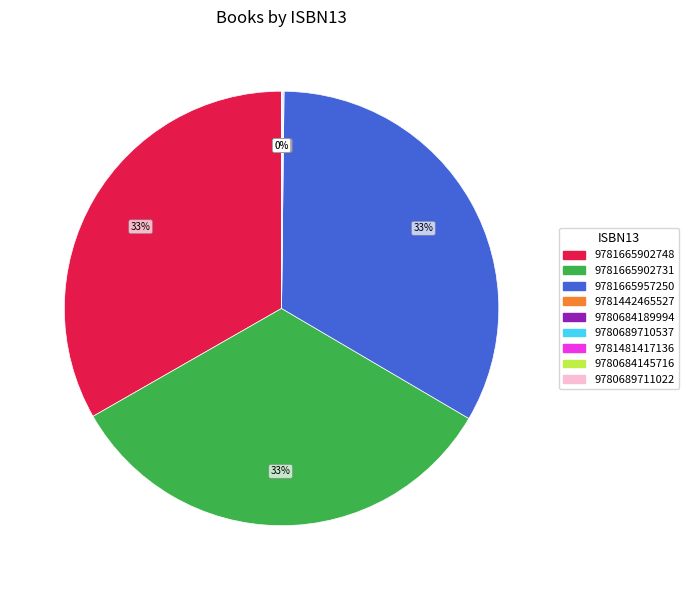

To the nearest percent, what is the combined percentage of 9781665902748 and 9781665957250?

67%